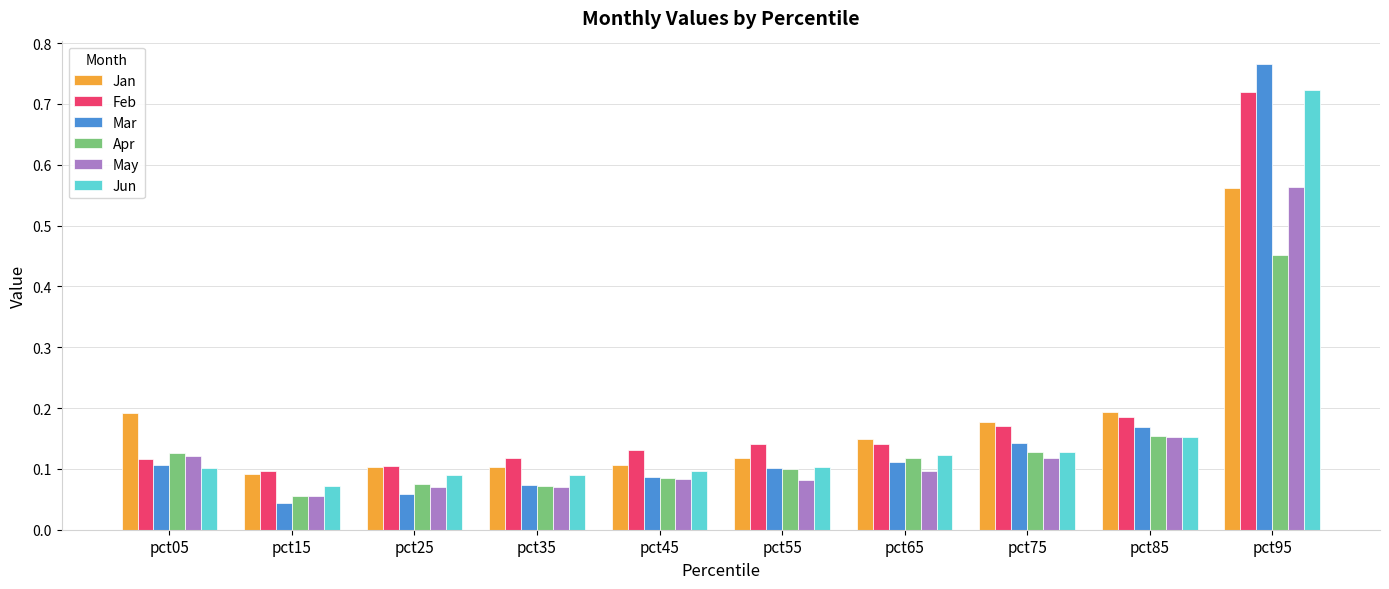

What is the sum of all Feb values?

1.9